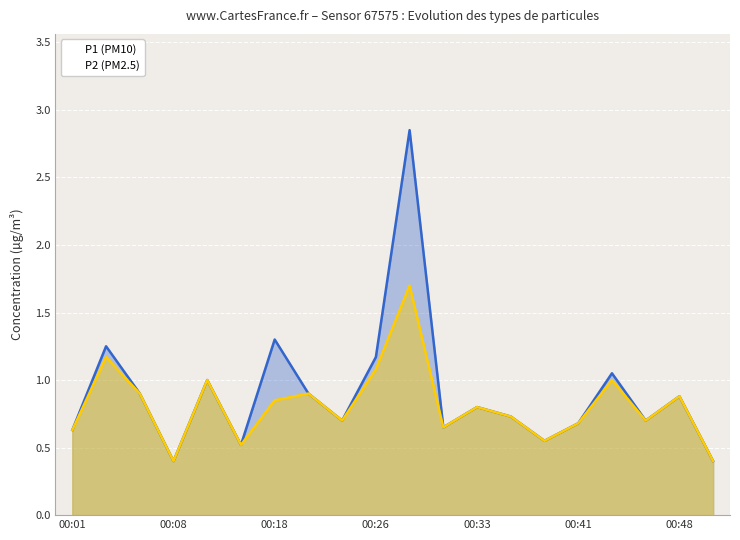

What is the value of the P2 (PM2.5) point at the 12th from the left?

0.7